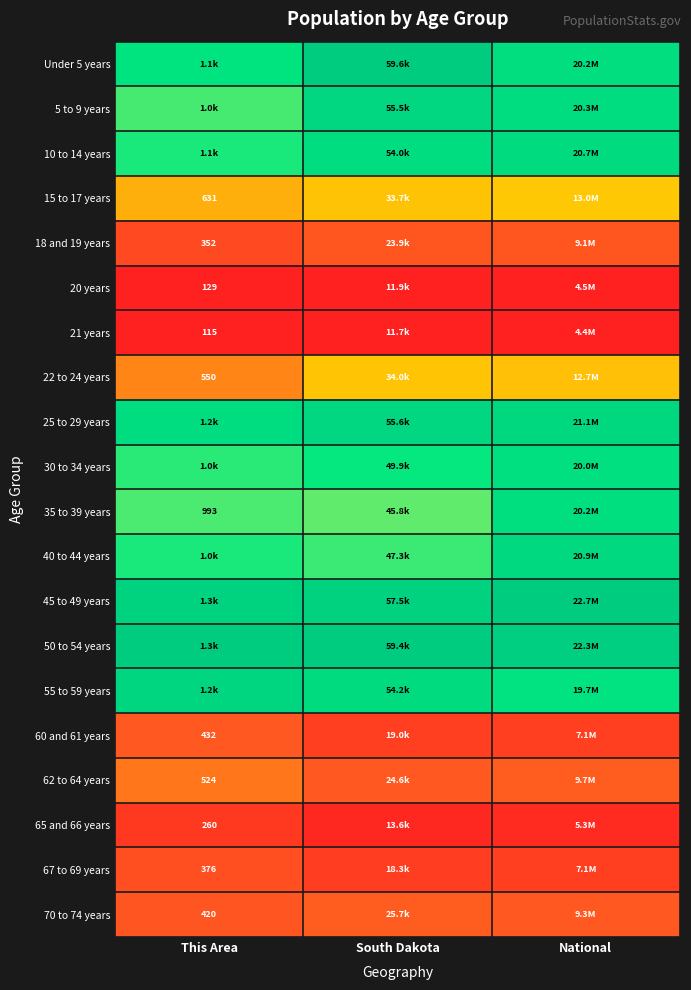

At which category is the sum across all series the highest?

National